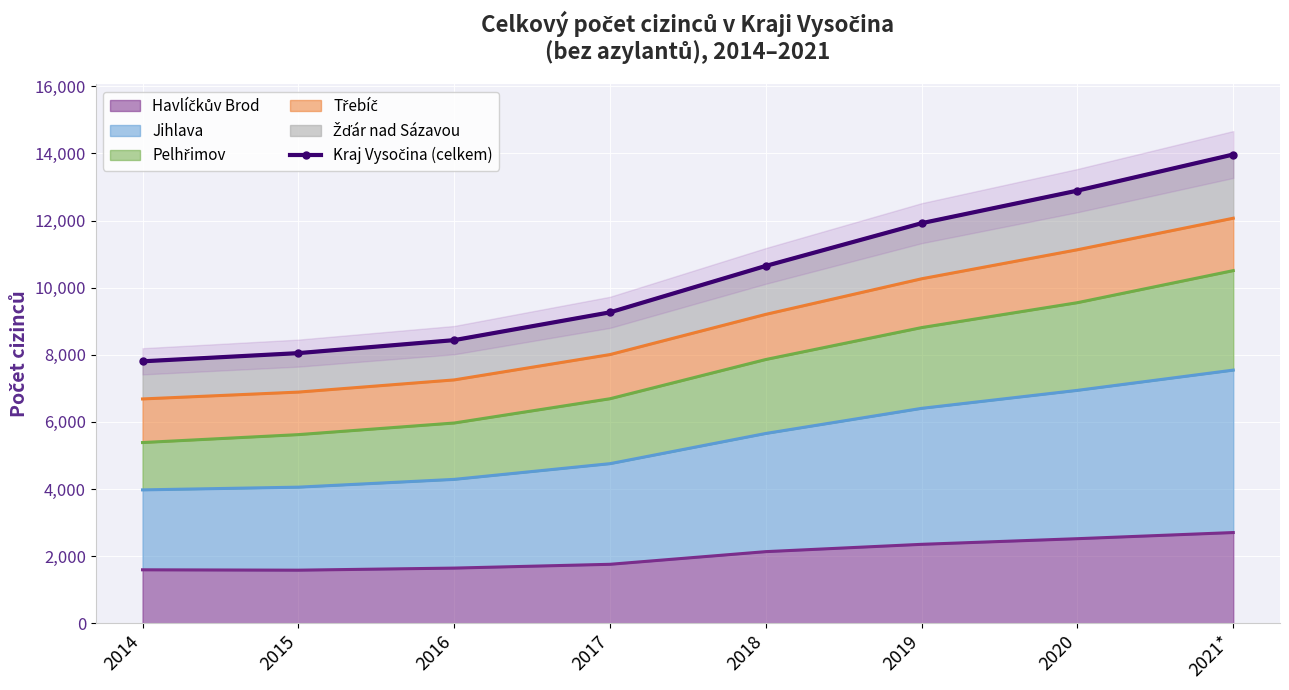

The chart shows a value of 21002 at 2019. True or false?

False